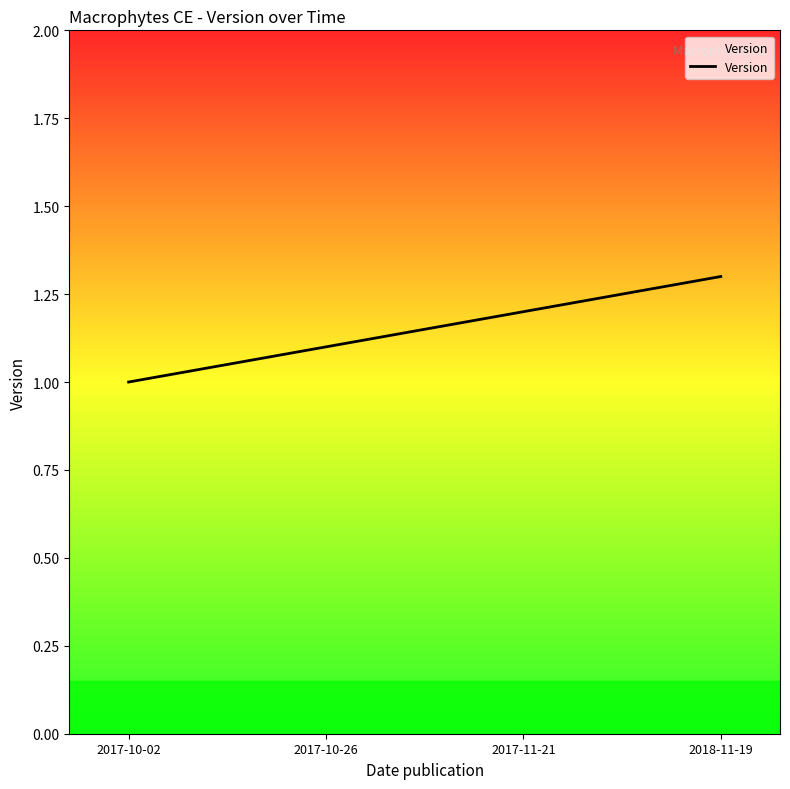

Count the number of values greater than 1.

3